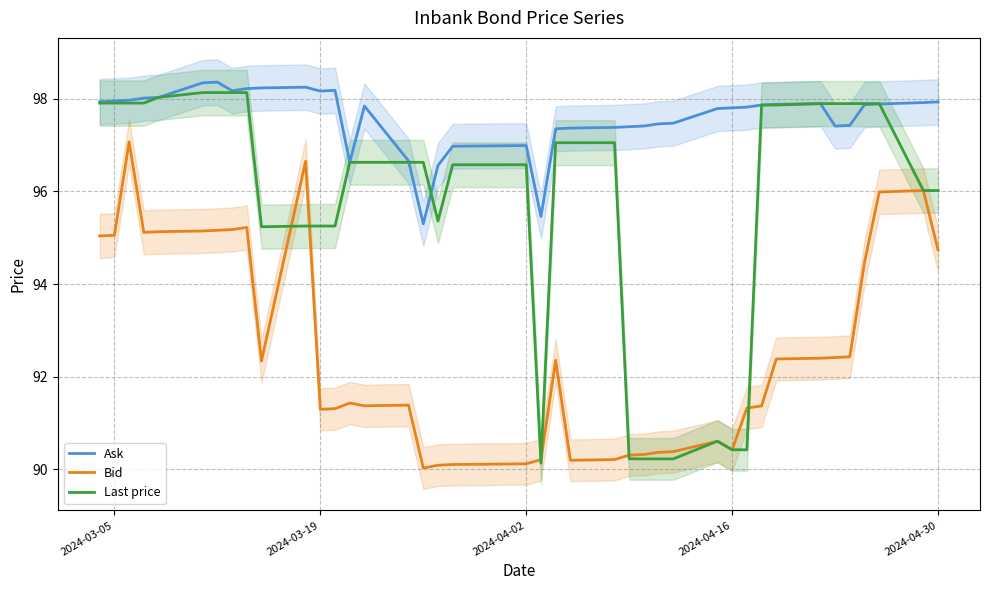

Which series ends up on top after the final intersection of Last price and Ask?

Ask